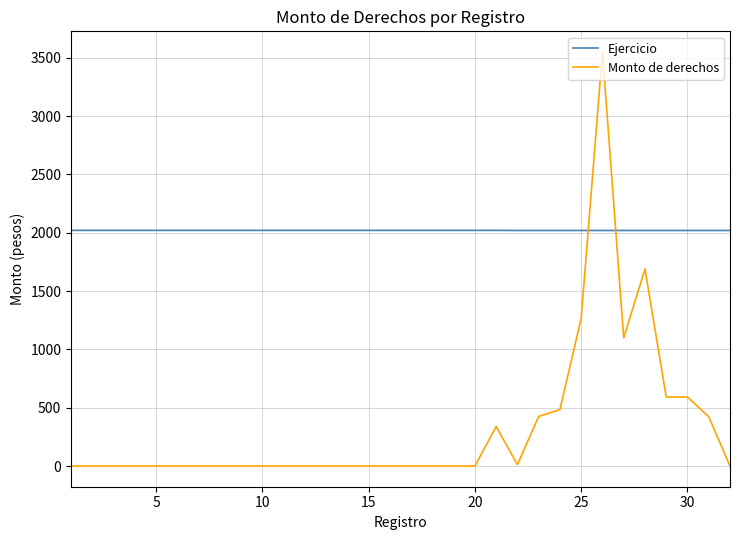

Rank the series by their maximum value, from lowest to highest.

Ejercicio, Monto de derechos